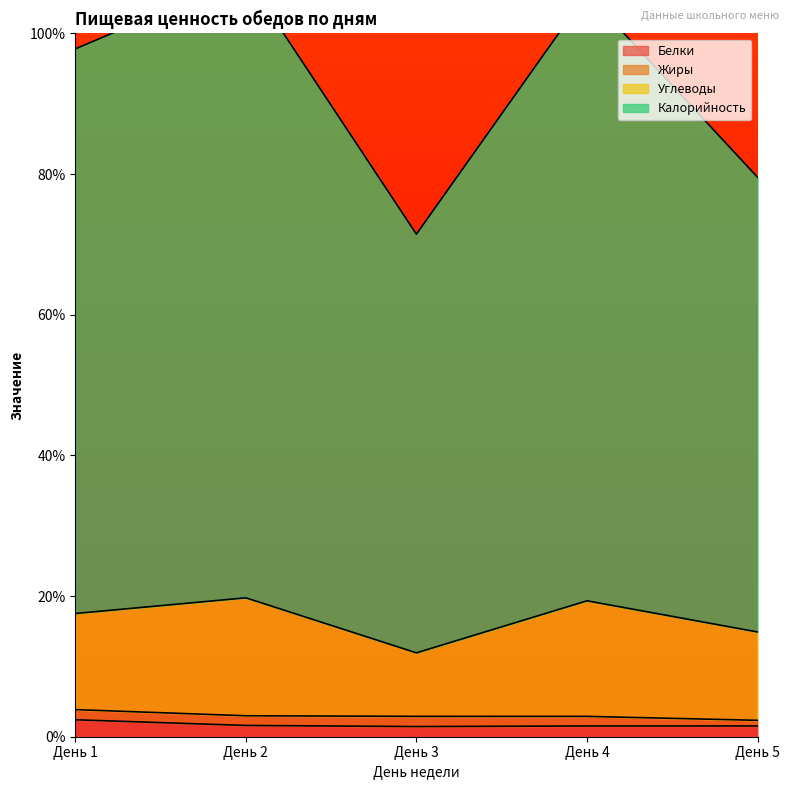

True or false: Углеводы has a value of 19.8 at День 2.

True